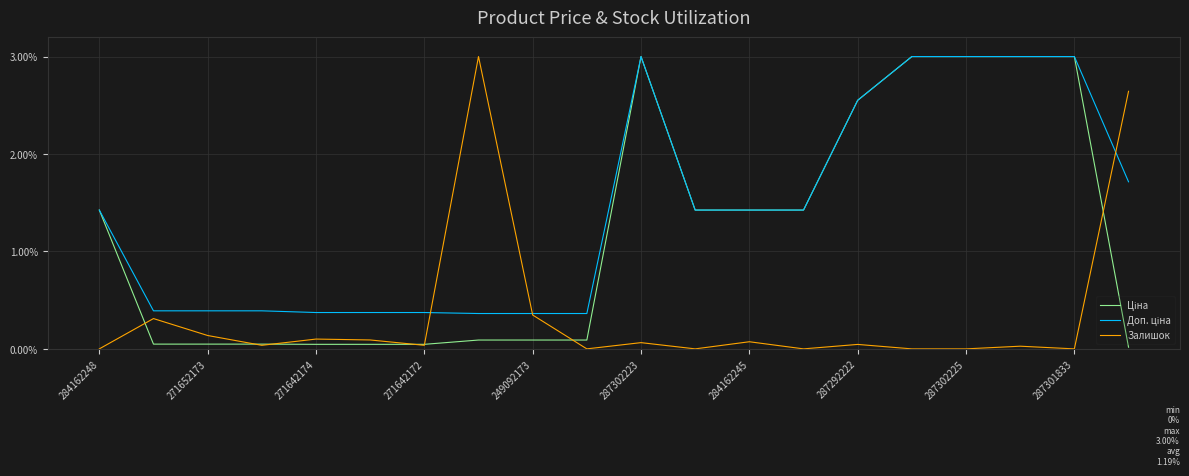

Does the chart display data point markers on the line(s)?

No